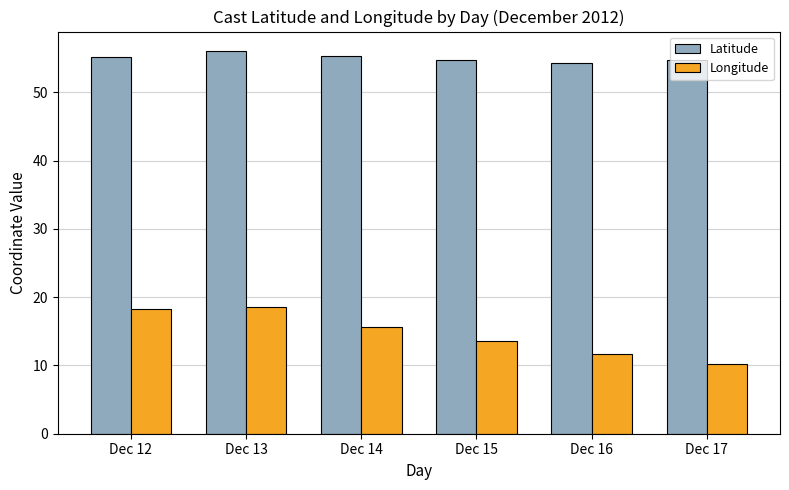

The Latitude series shows 55.4 at Dec 14. True or false?

True